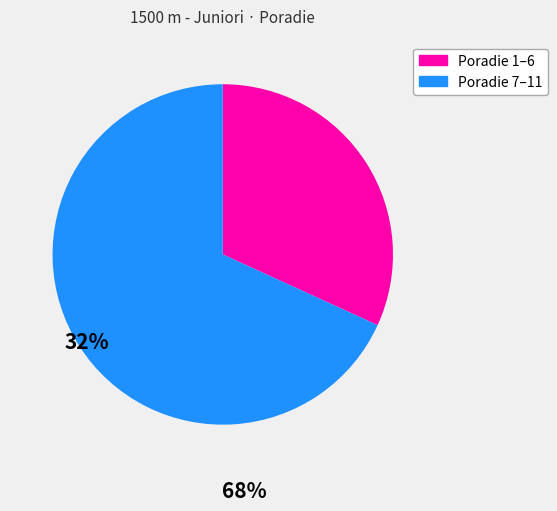

Is there a majority slice in this chart?

Yes